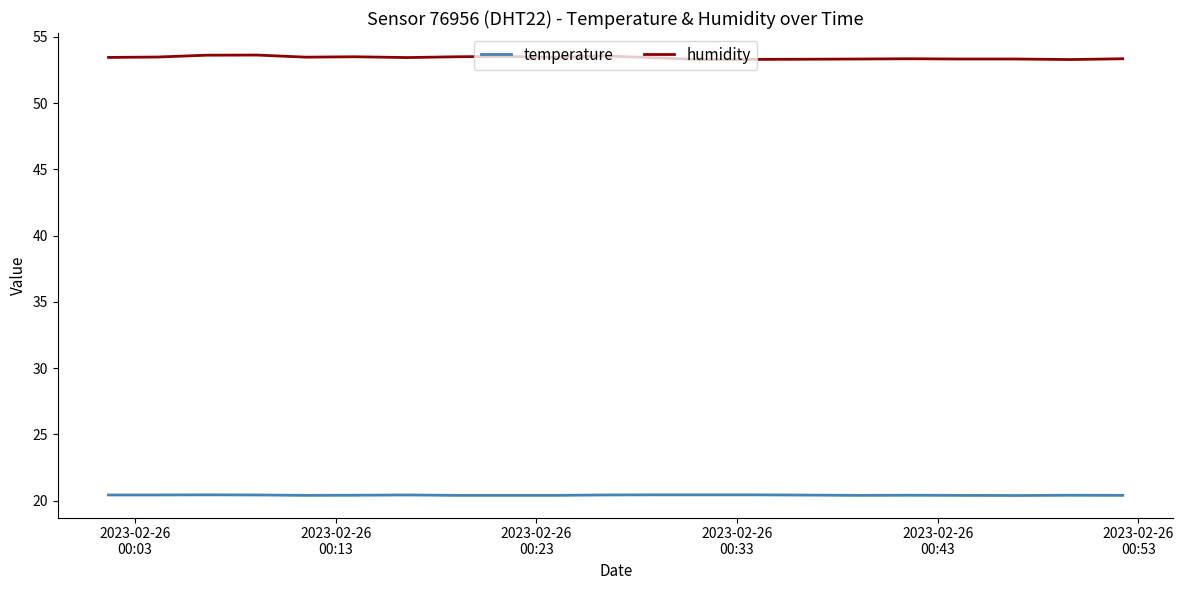

List the series in order of their overall mean, lowest first.

temperature, humidity